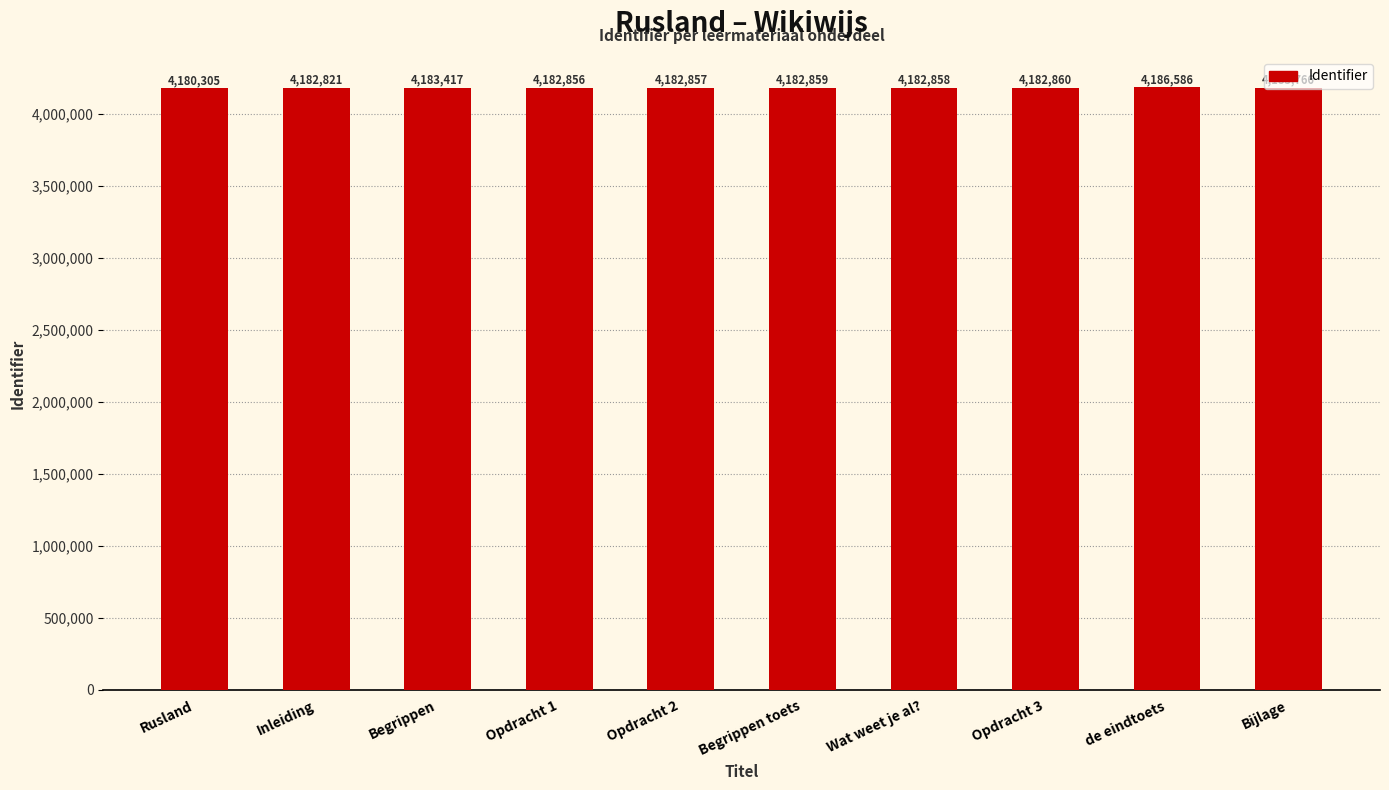

Rank the categories by value from lowest to highest.

Rusland, Inleiding, Opdracht 1, Opdracht 2, Wat weet je al?, Begrippen toets, Opdracht 3, Begrippen, Bijlage, de eindtoets